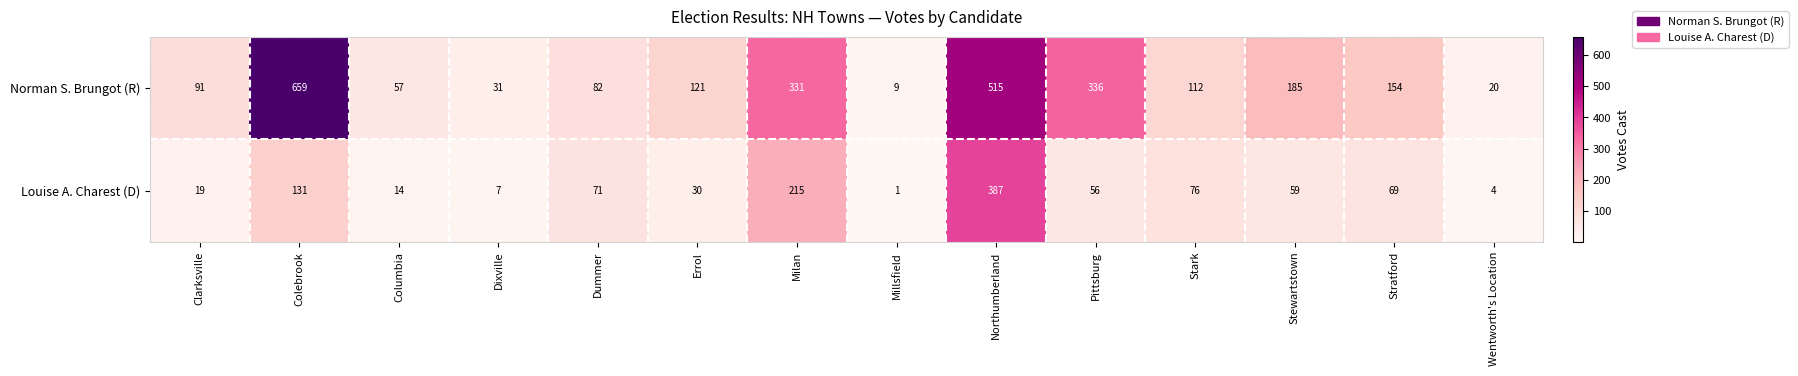

True or false: Norman S. Brungot (R) has a value of 92 at Columbia.

False